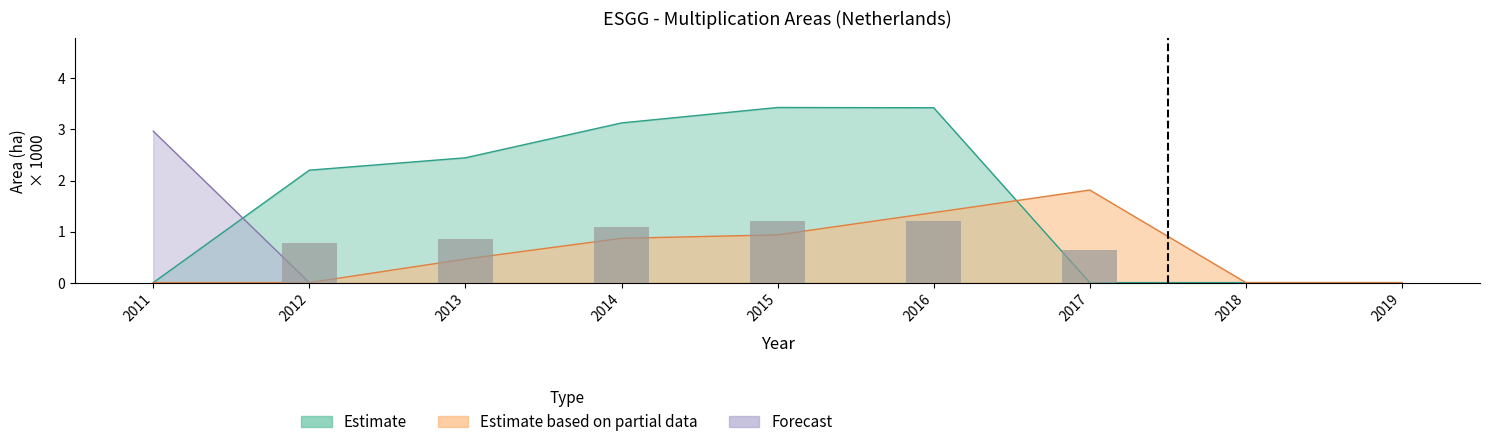

What is the value of the Tréfle violet (Partial) bar at the 7th from the left?

1.8